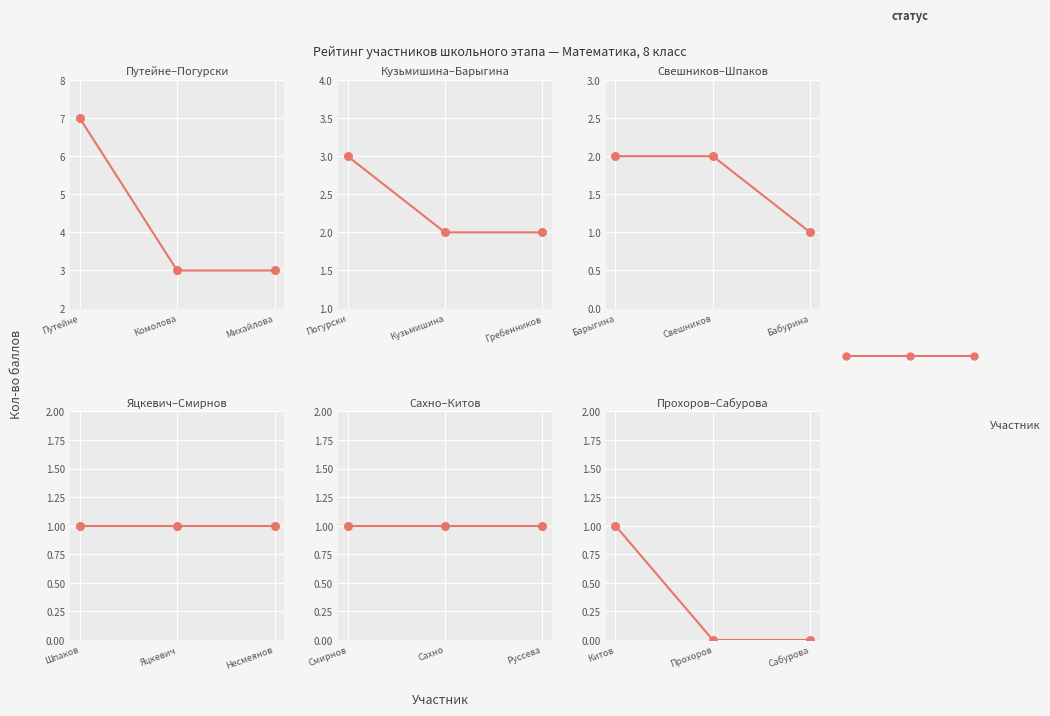

Approximately how many times larger is the value at Путейне compared to Комолова?

2.3